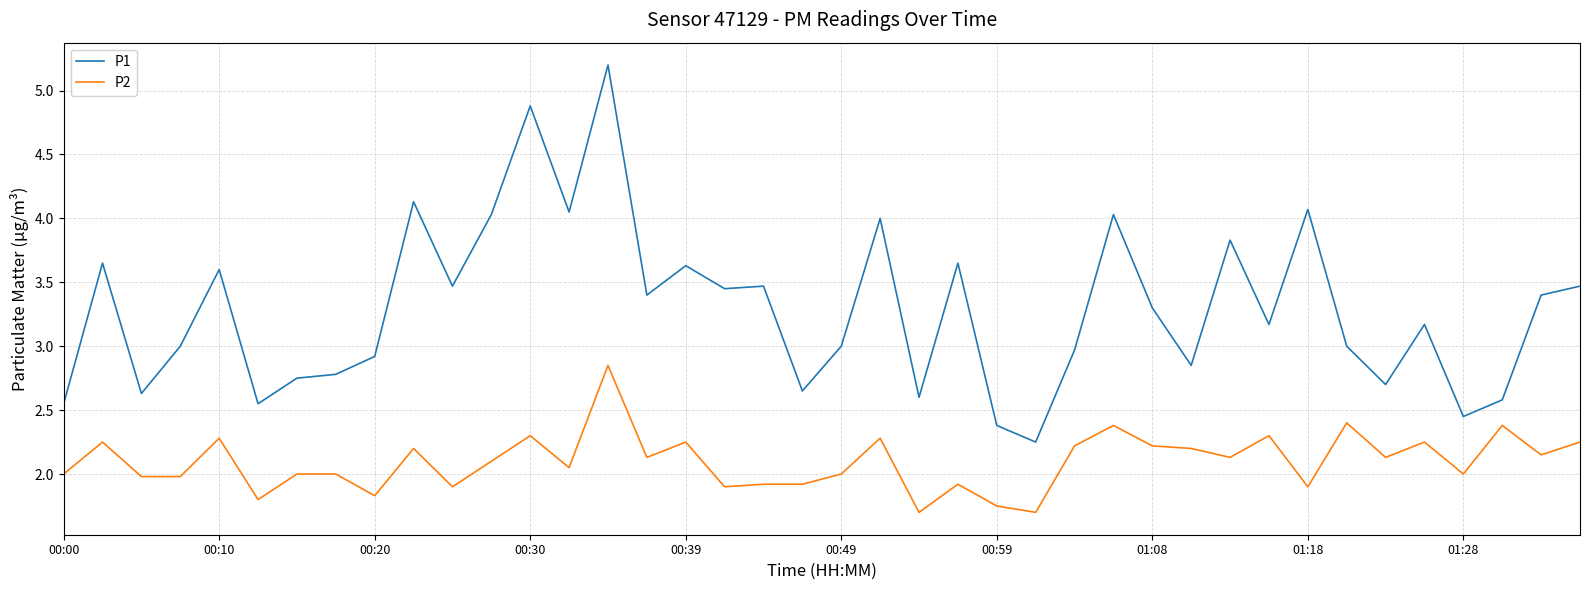

What is the maximum value shown in the chart?

5.2